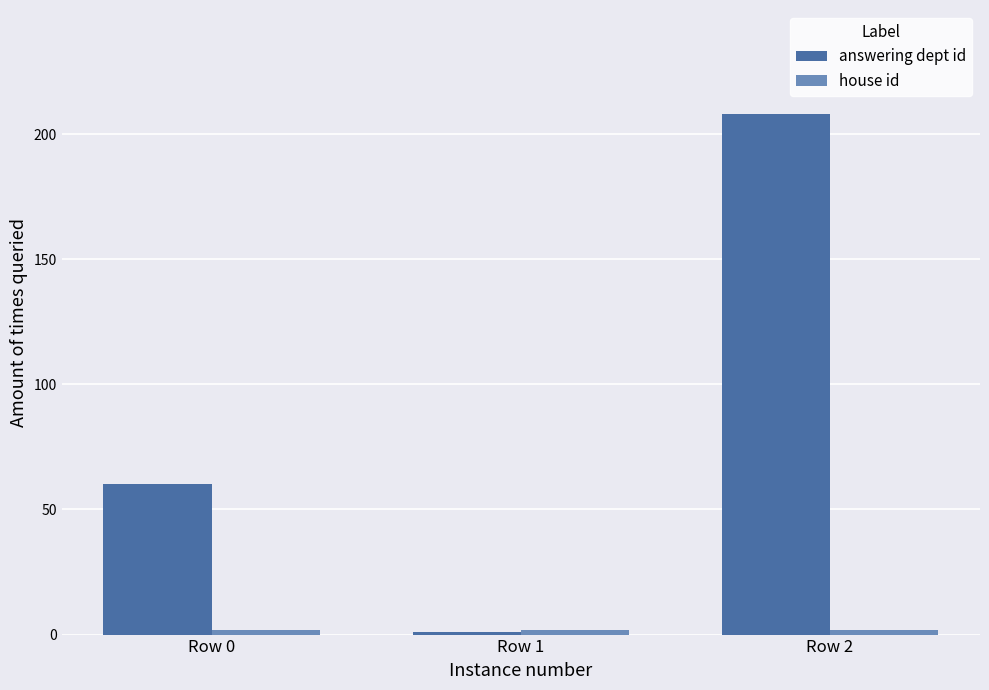

Which series has the largest total across all categories?

answering dept id